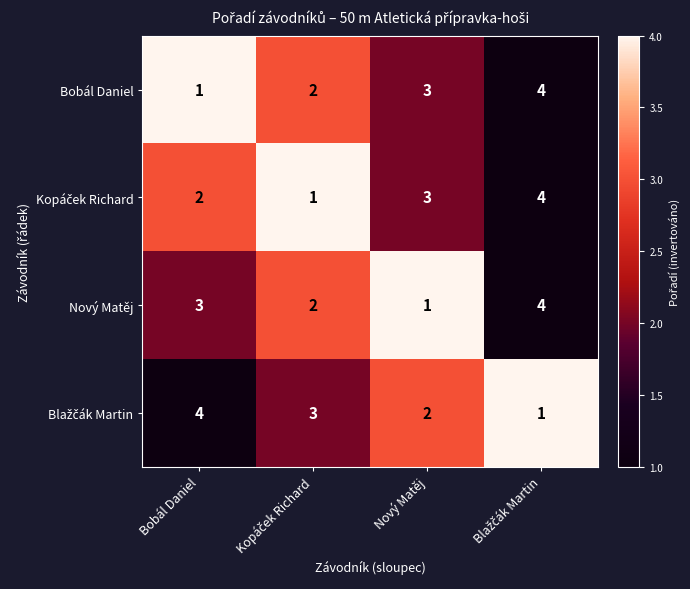

What is the sum of all Nový Matěj values?

10